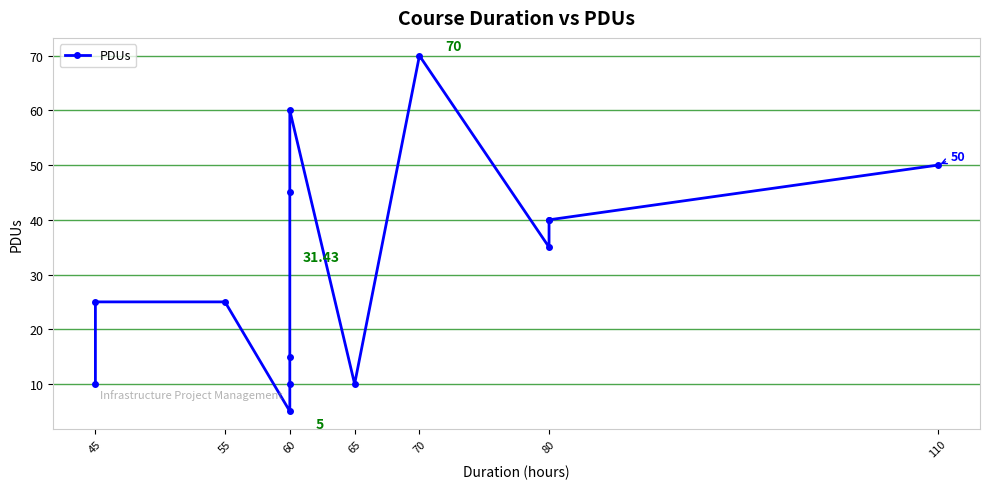

True or false: the data shows 8 at 60.

False